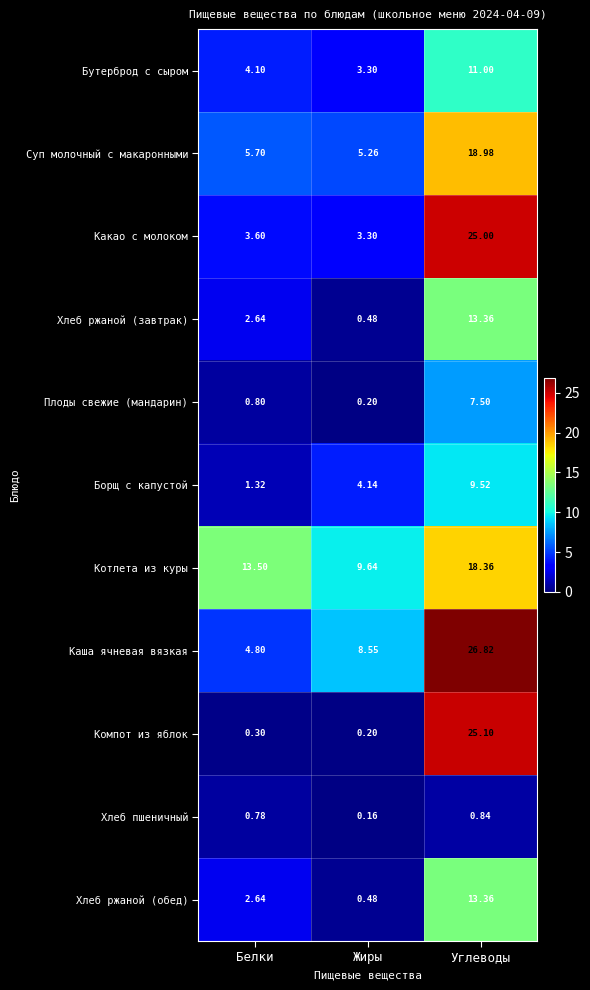

Is the value of Плоды свежие (мандарин) at Белки greater than the value of Каша ячневая вязкая at Жиры?

No